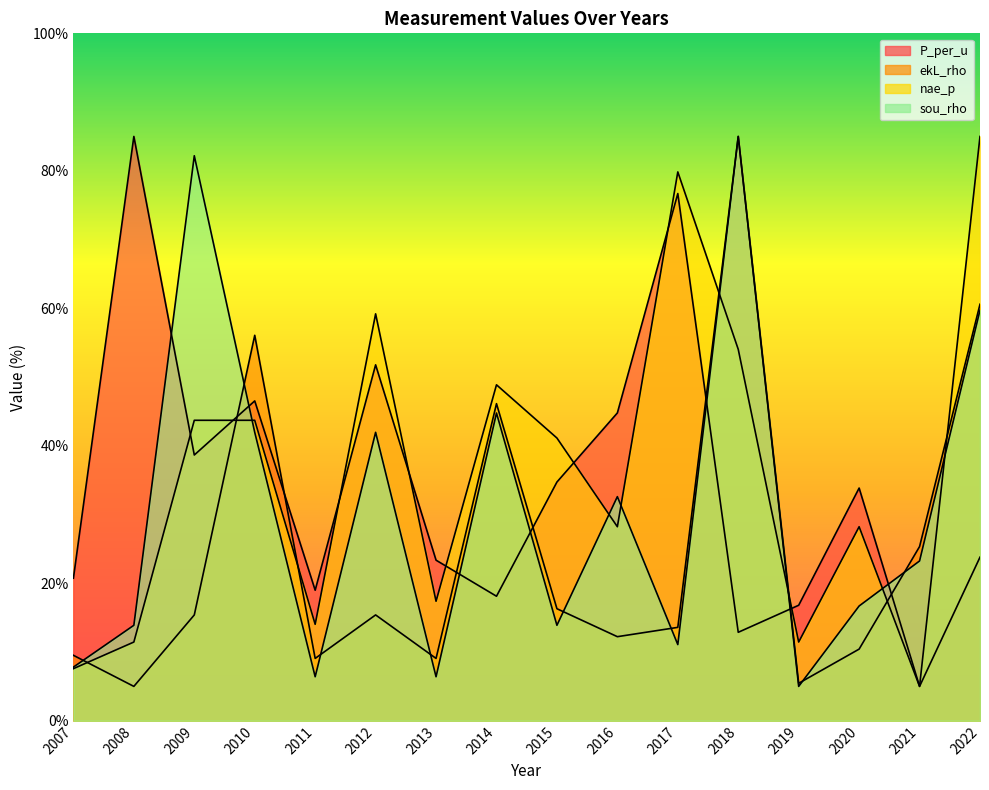

True or false: sou_rho has more than 2 points higher than both neighbors.

True